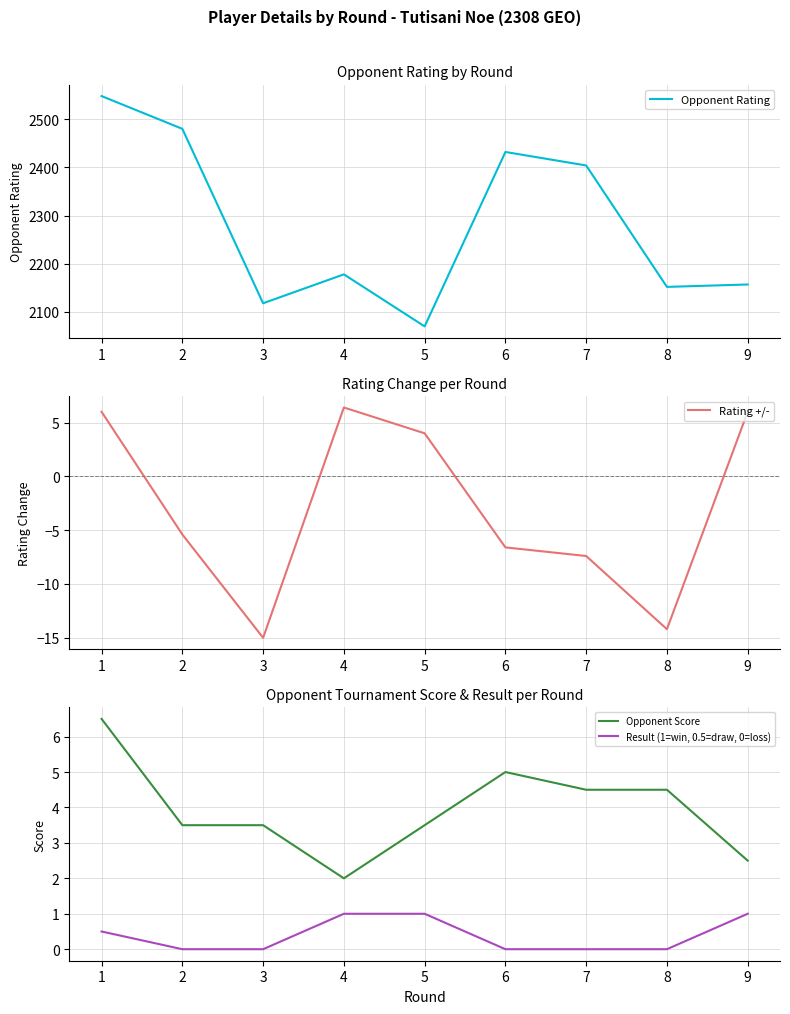

At which category does Opponent Rating reach its first local peak?

4